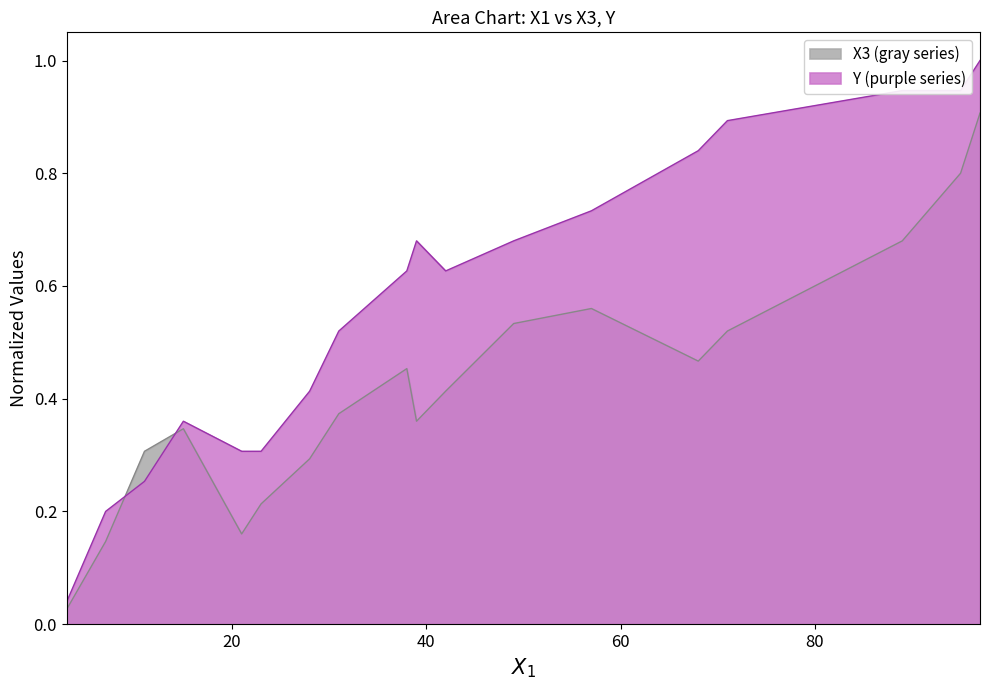

What value does the Y series have at 38?

0.6